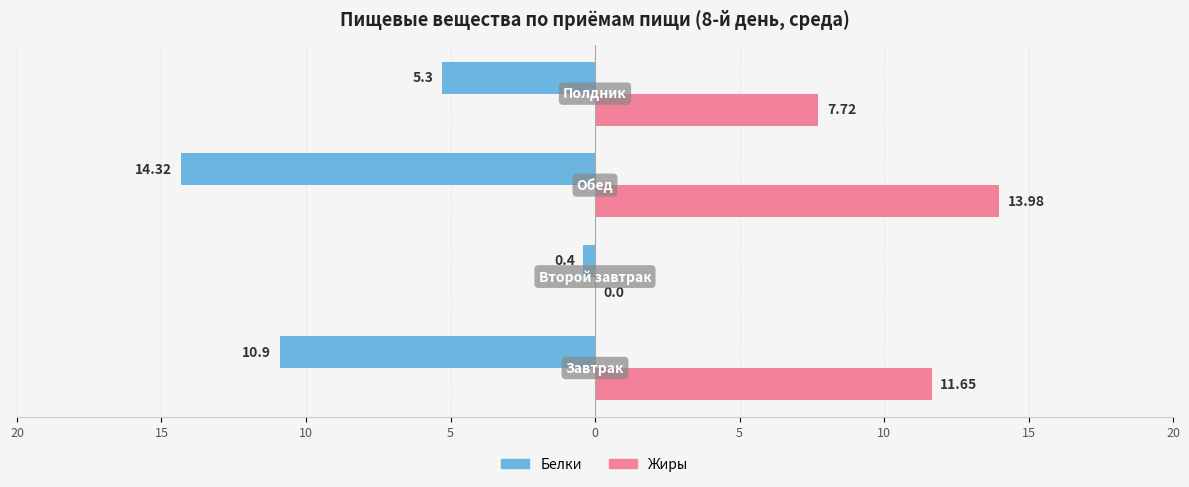

What are all the series names shown in the legend?

Белки, Жиры